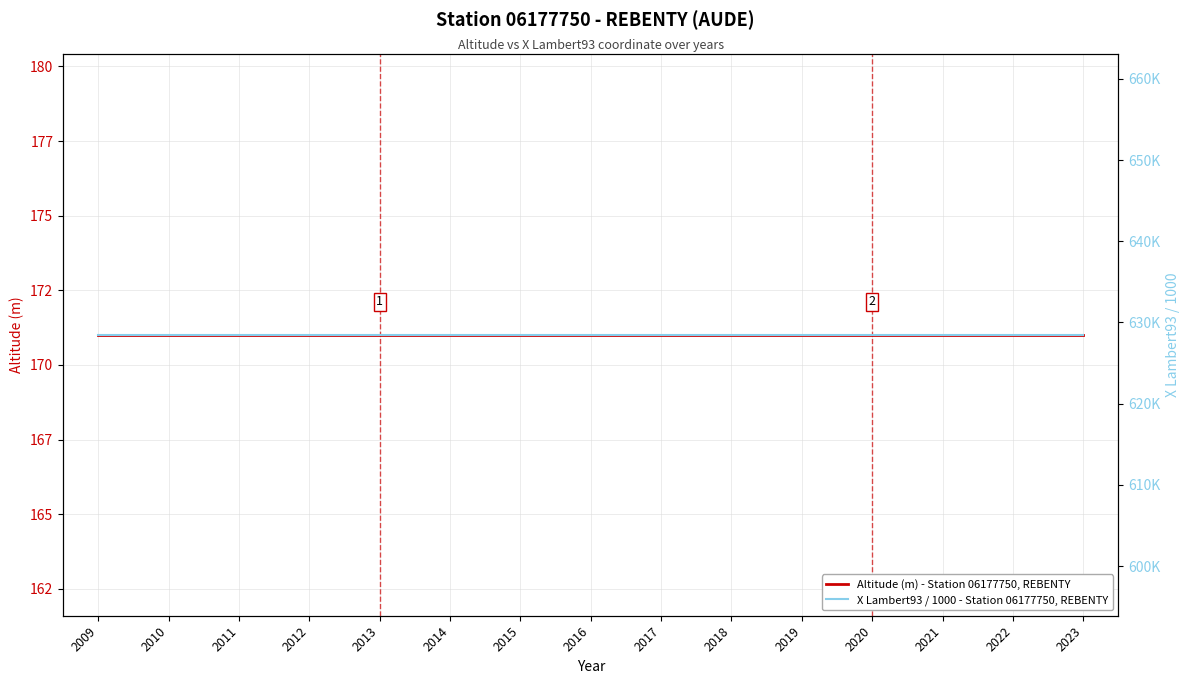

What is the sum of the X Lambert93 / 1000 - Station 06177750, REBENTY values at 2019 and 2018?

1256.9